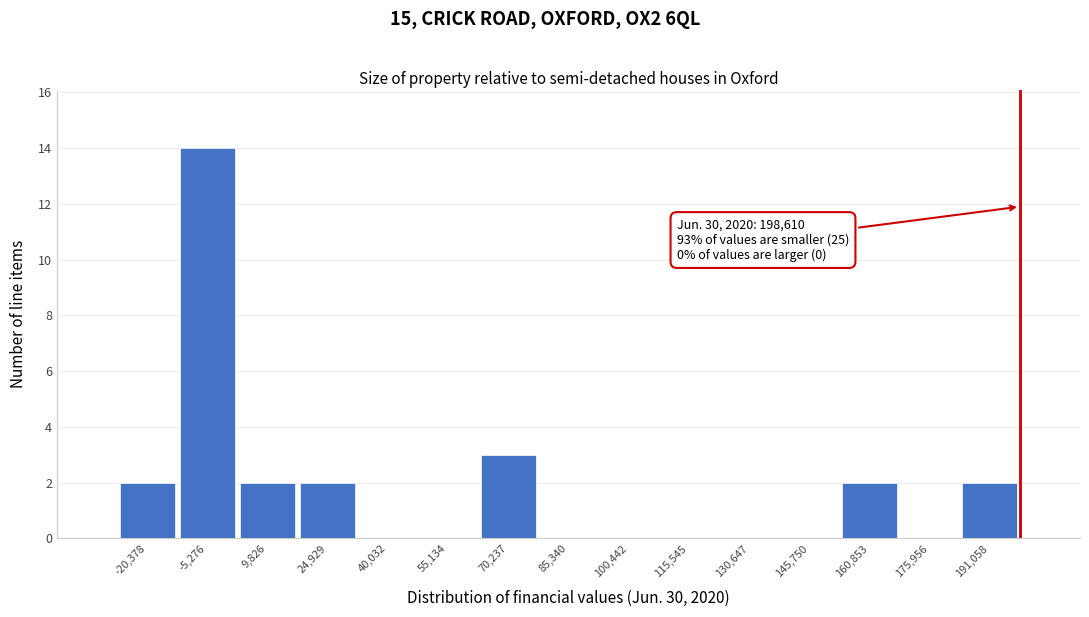

Which range on the x-axis has the tallest bar?

-12000 to 2000